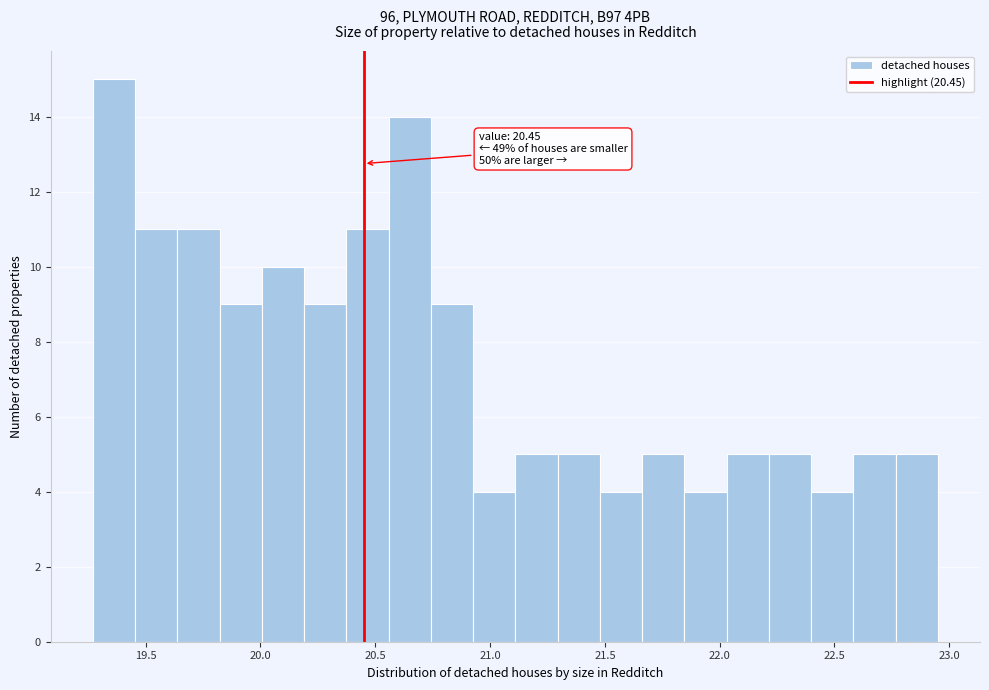

Read against the x-axis, roughly where is the centre of the tallest bar?

19.35